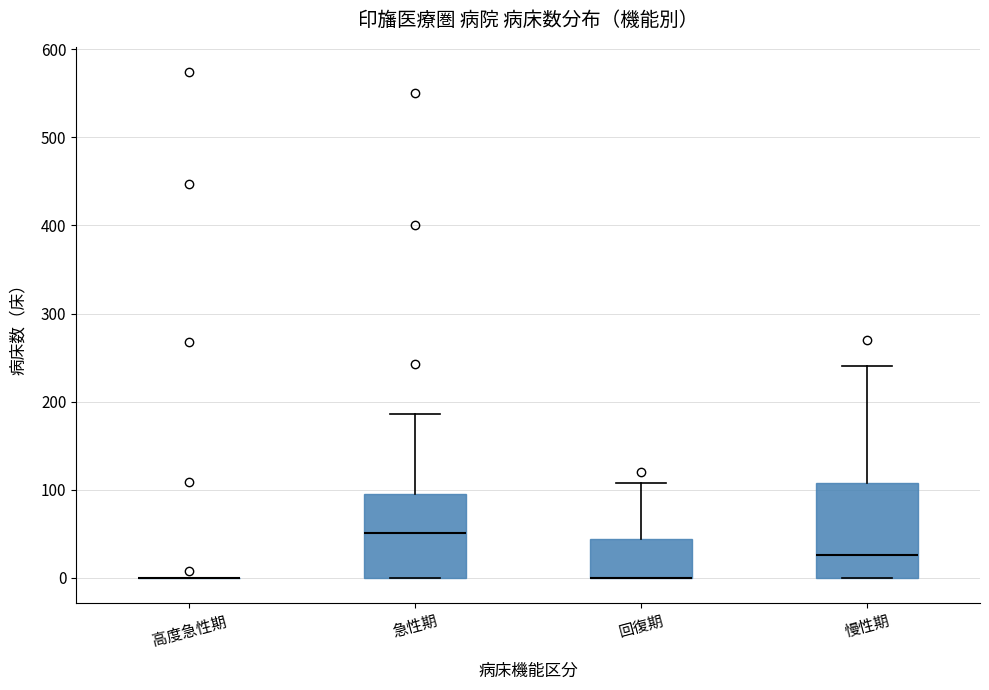

Which box is the tallest, from its lower edge to its upper edge?

慢性期